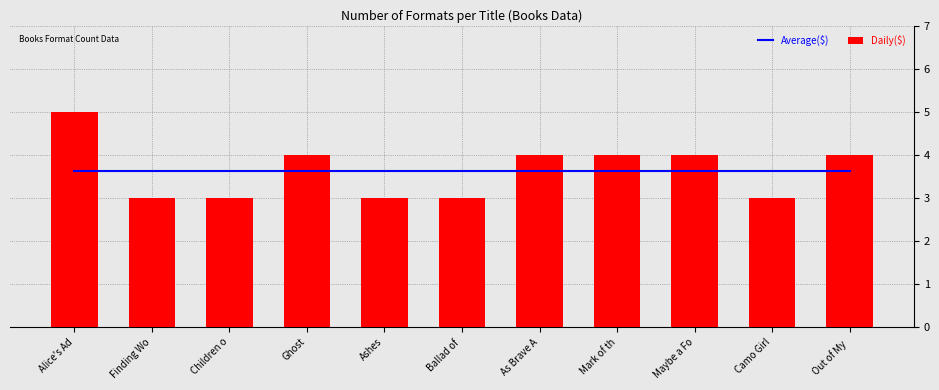

What is the total value across all series at Finding Wo?

6.6